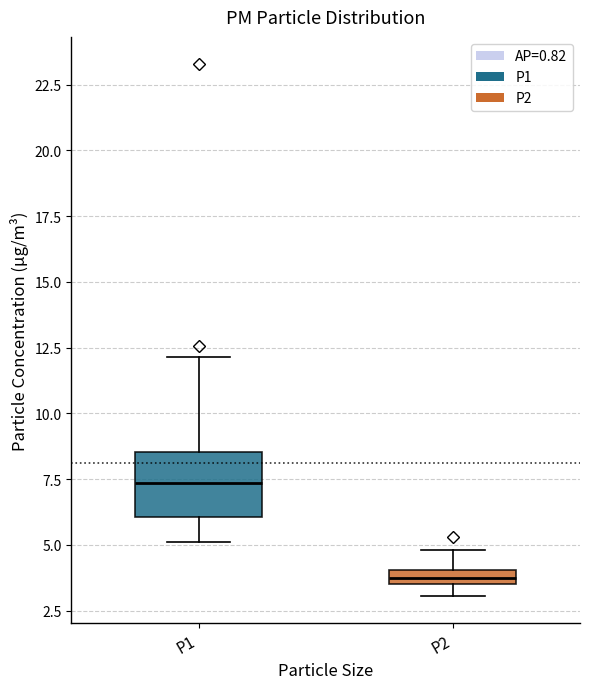

Which box's median line is the highest?

P1